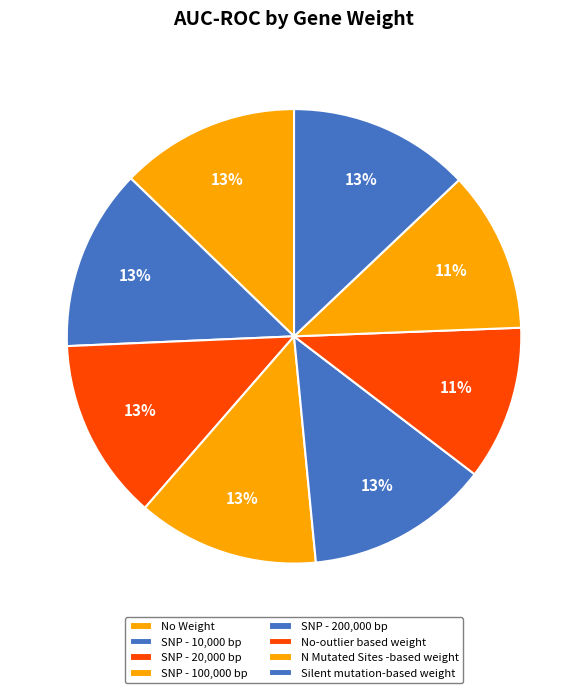

The SNP - 10,000 bp slice represents 13% of the pie. True or false?

True